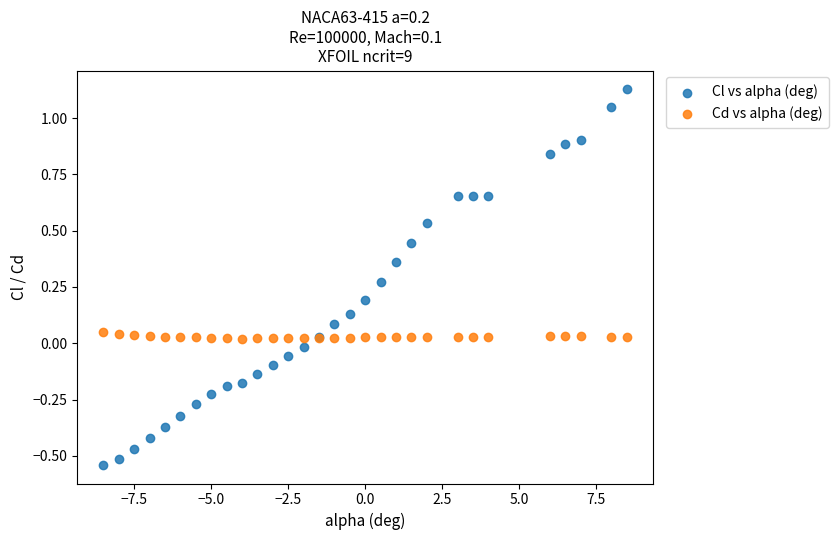

Which series contains the highest Y value?

Cl vs alpha (deg)